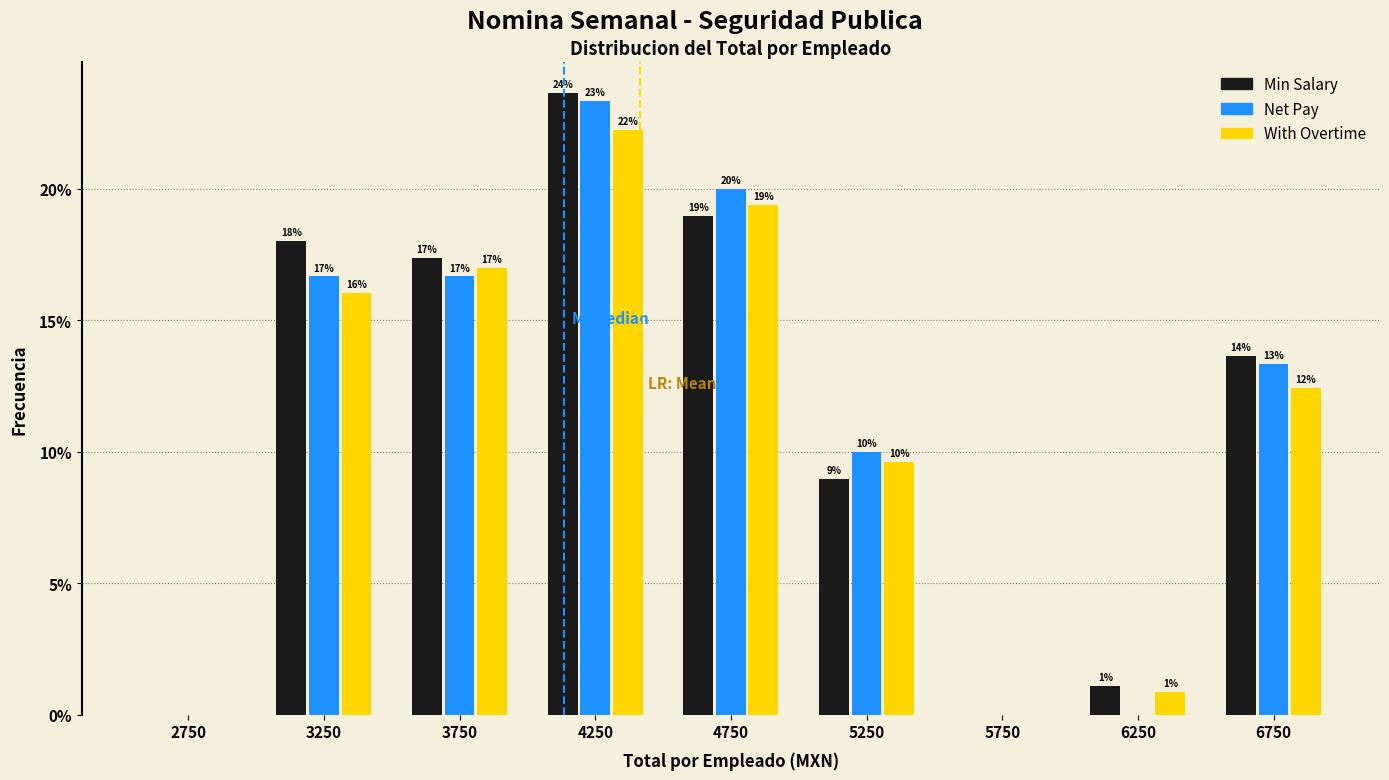

In the Min Salary series, which range on the x-axis has the tallest bar?

4000 to 4500